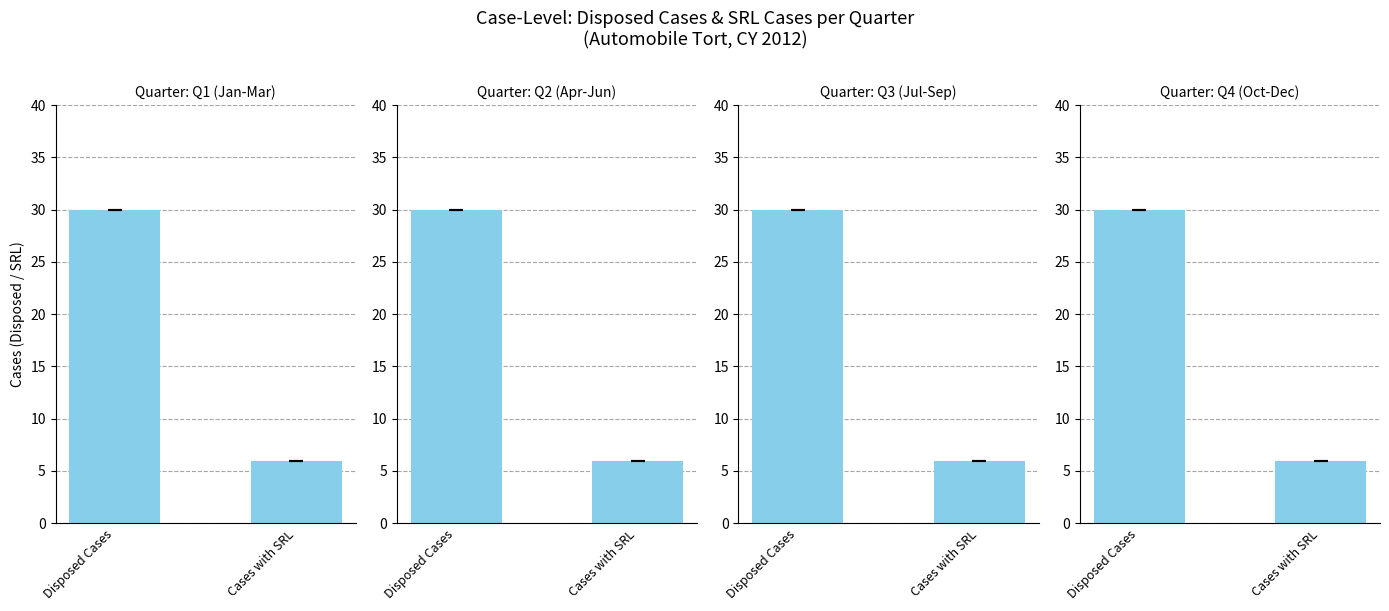

Reading right to left, extract all data points from this chart.

Q1 (Jan-Mar): Cases with SRL=6	Disposed Cases=30
Q2 (Apr-Jun): Cases with SRL=6	Disposed Cases=30
Q3 (Jul-Sep): Cases with SRL=6	Disposed Cases=30
Q4 (Oct-Dec): Cases with SRL=6	Disposed Cases=30